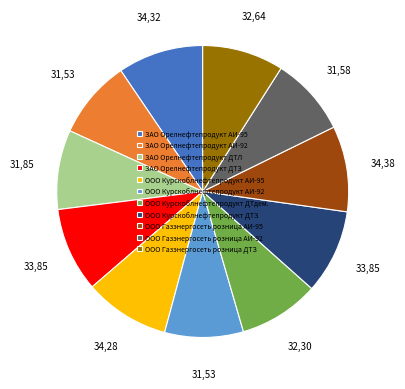

Is the sum of ООО Курскоблнефтепродукт АИ-92 and ЗАО Орелнефтепродукт АИ-95 greater than half?

No